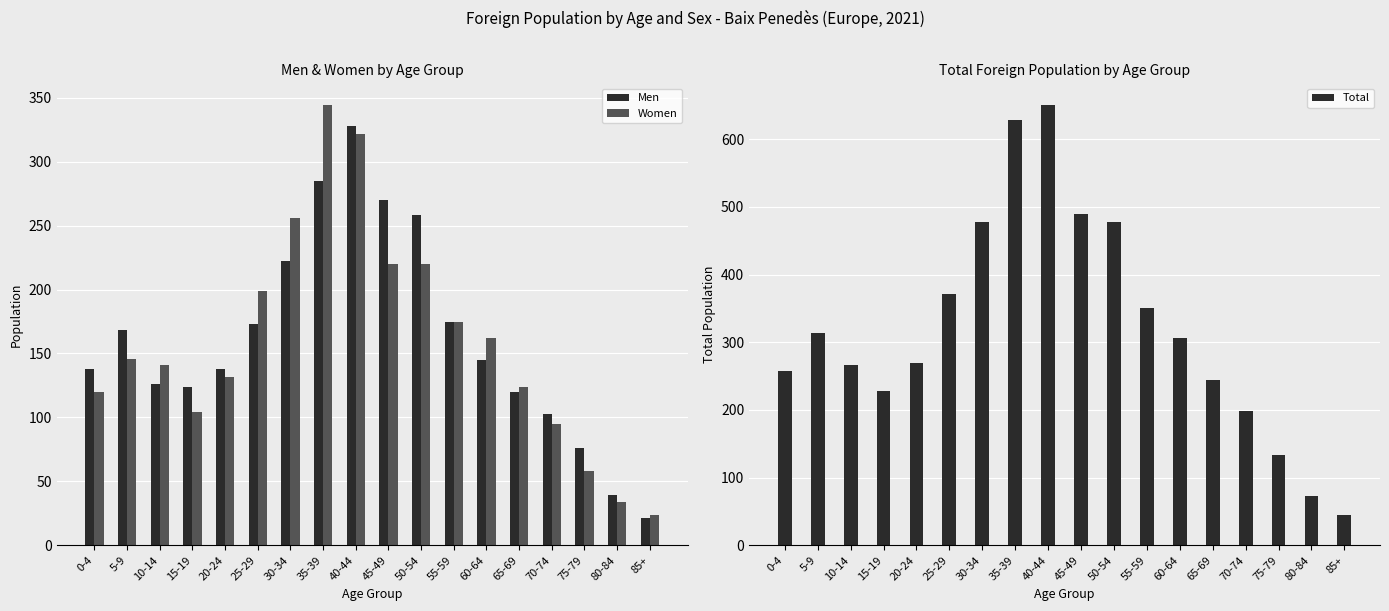

Reading right to left, transcribe all the data shown in this chart.

Men: 21	39	76	103	120	145	175	258	270	328	285	222	173	138	124	126	168	138
Women: 24	34	58	95	124	162	175	220	220	322	344	256	199	132	104	141	146	120
Total: 45	73	134	198	244	307	350	478	490	650	629	478	372	270	228	267	314	258